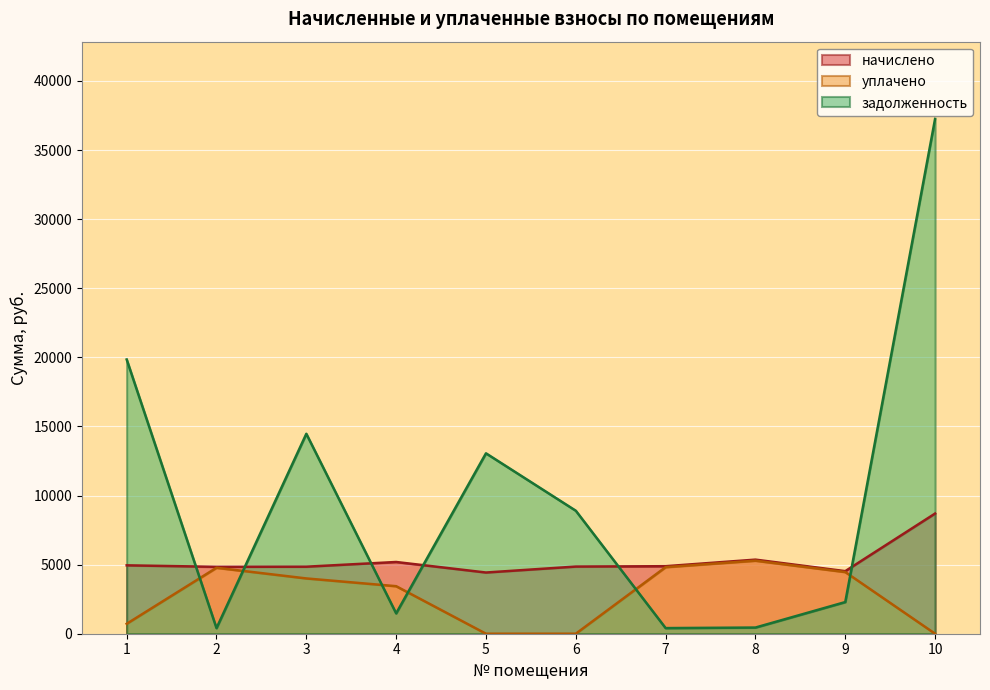

How many lines are shown in the chart?

3